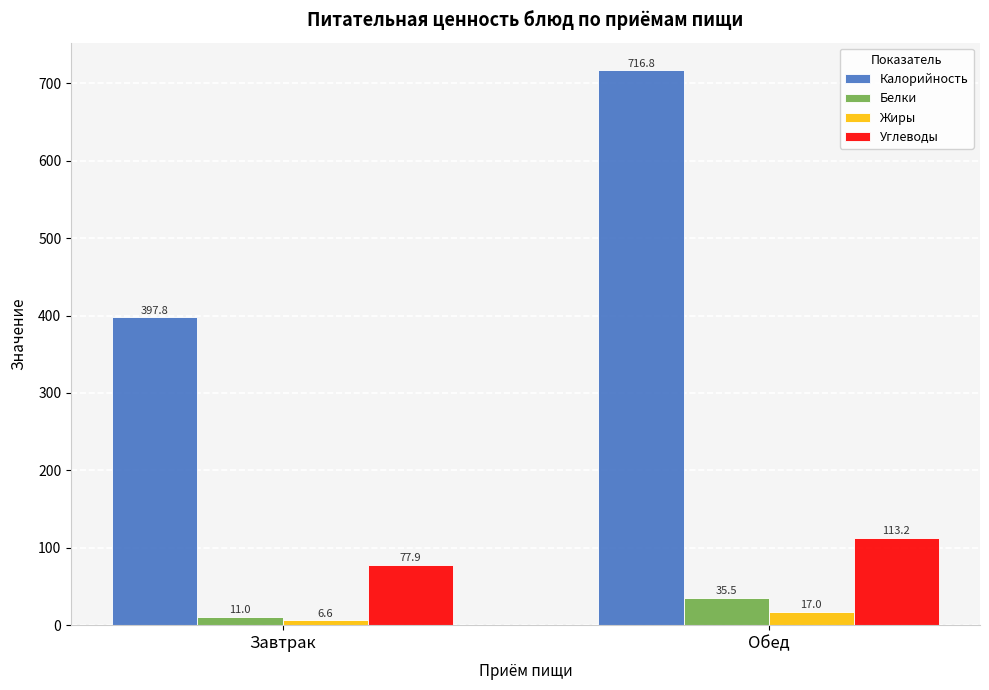

Read the Белки value at Завтрак.

11.0